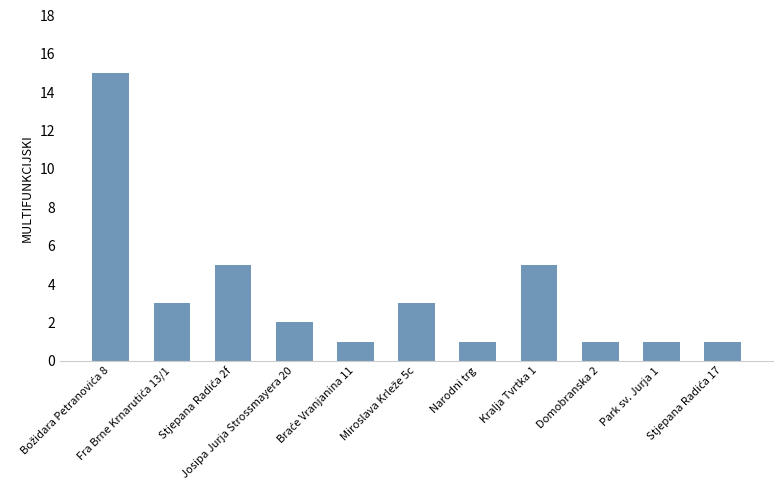

Read the value at Domobranska 2.

1